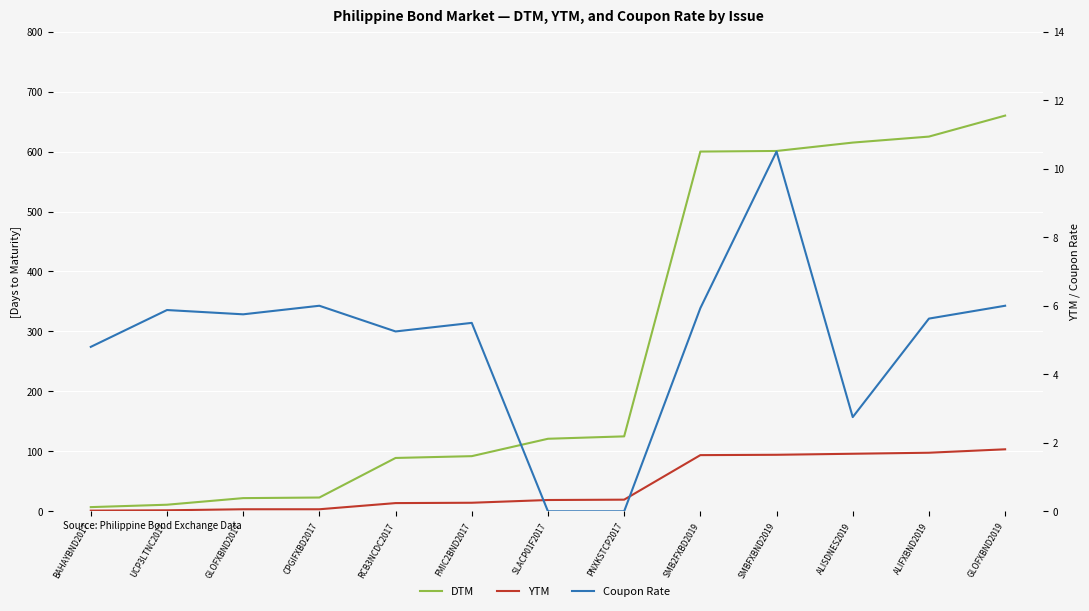

The value of DTM at BAHAYBND2017 is 10.4. True or false?

False